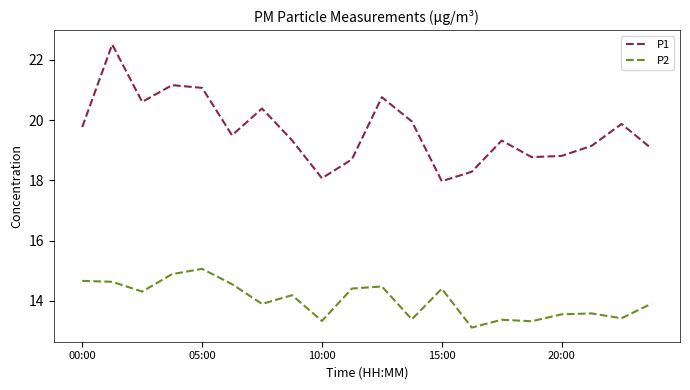

What is the smallest value displayed?

13.1